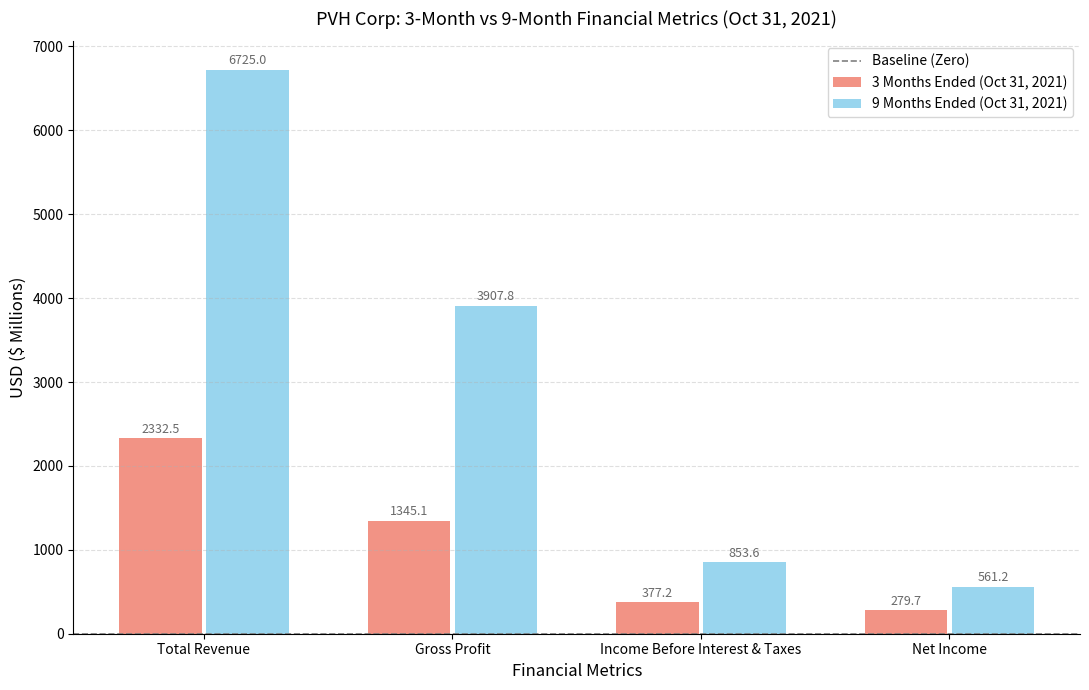

How many bars are there in total?

8